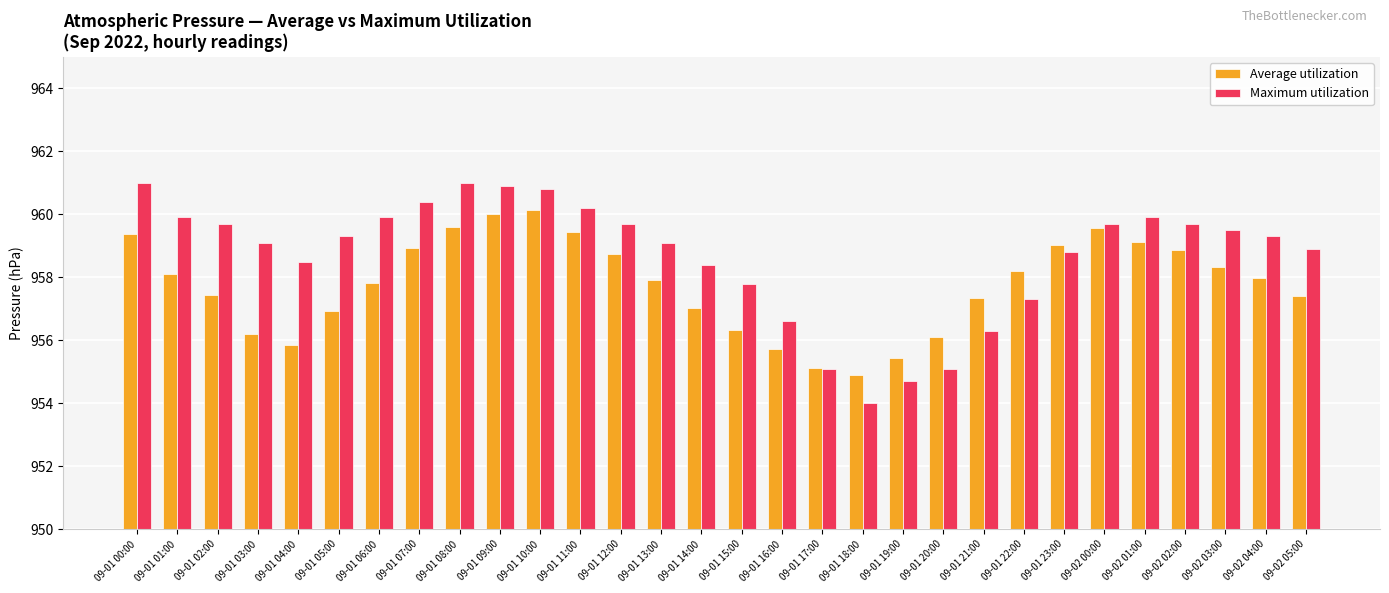

How many groups of bars are there?

30